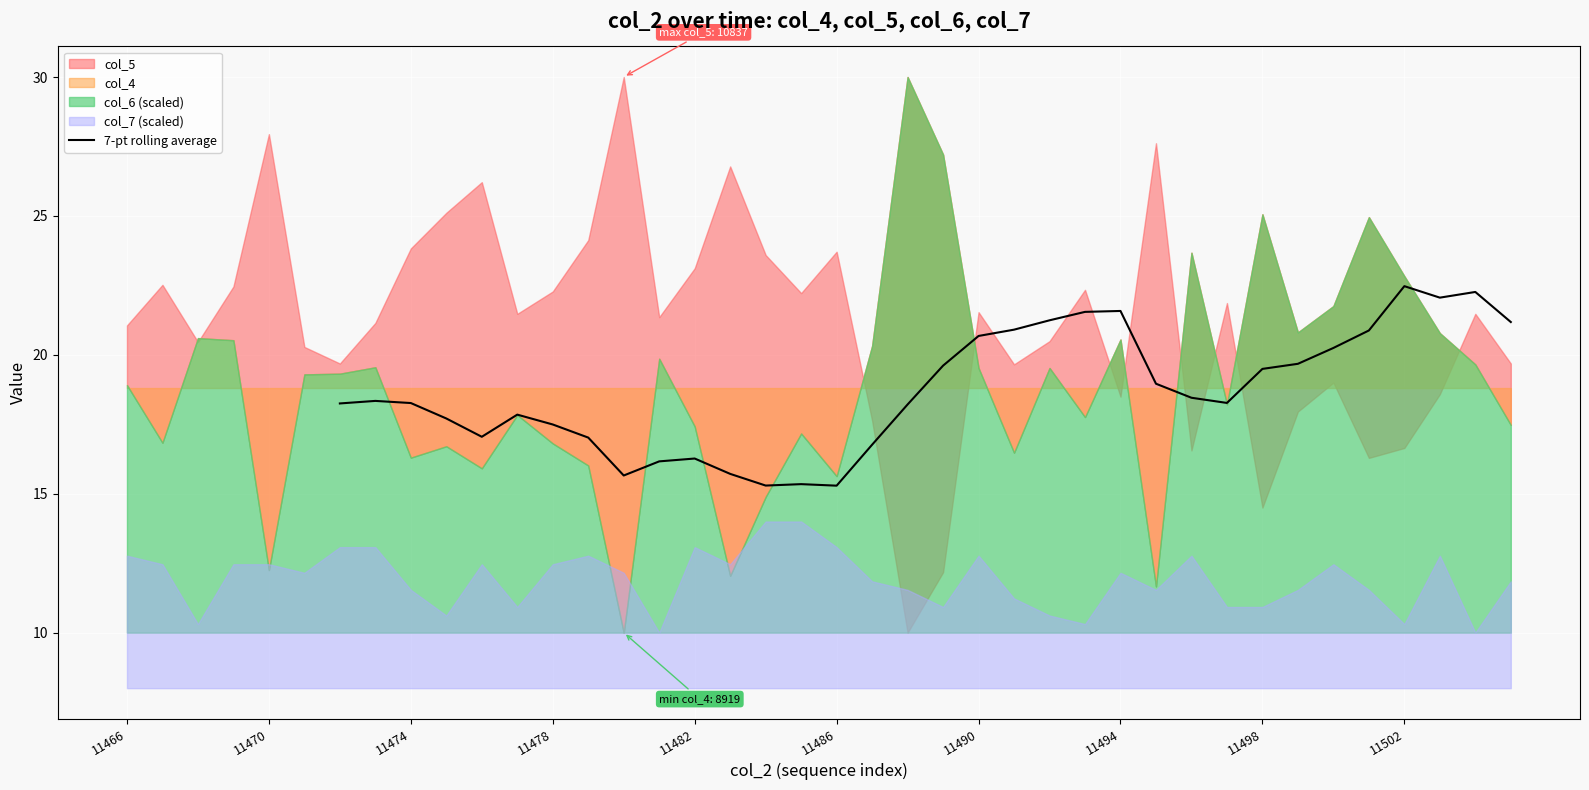

The value of 7-pt rolling average at 11502 is 38.7. True or false?

False